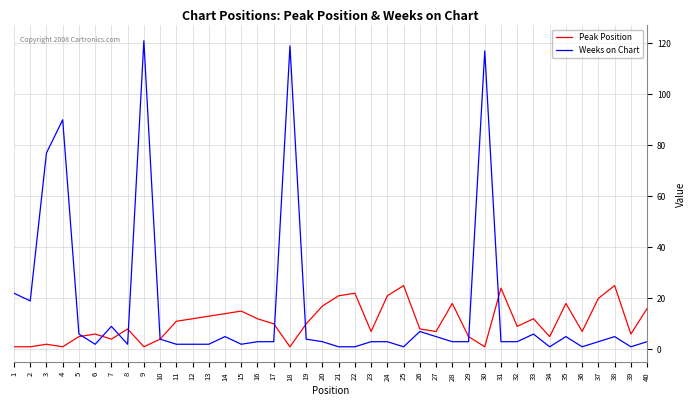

What is the highest value of the Weeks on Chart series?

121